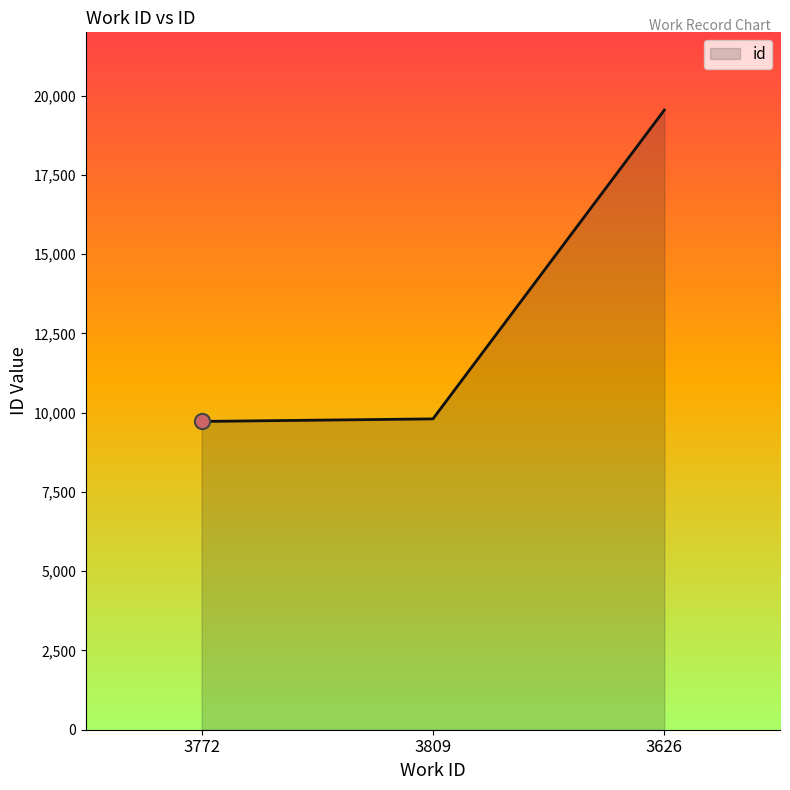

What is the change in value from 3772 to 3626?

+9823